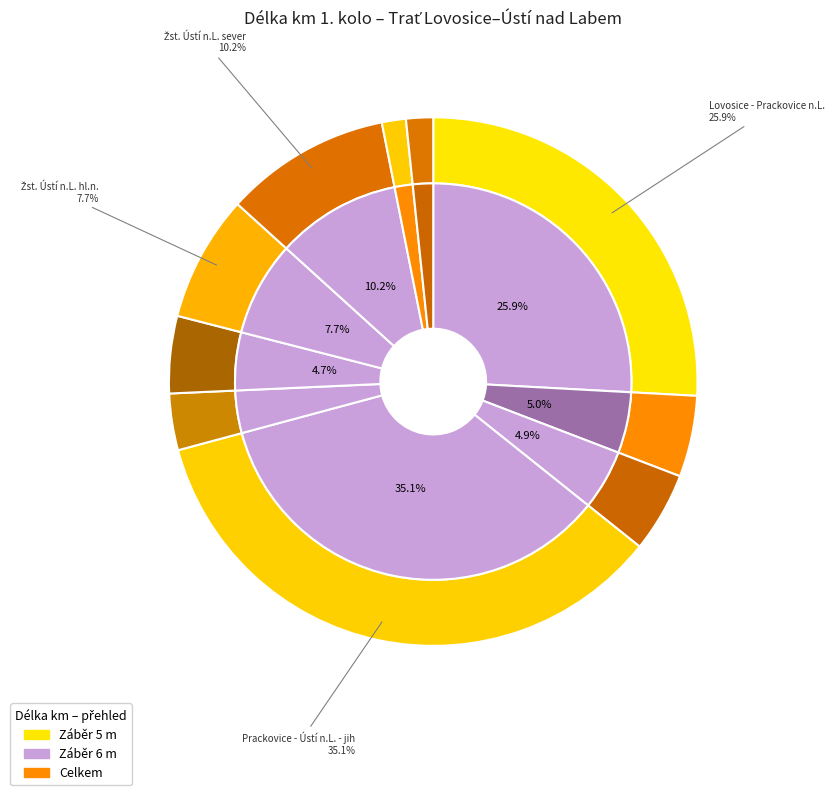

To the nearest percent, what is the combined percentage of Liché (Ústí jih) and Sudé (Prackovice)?

8%